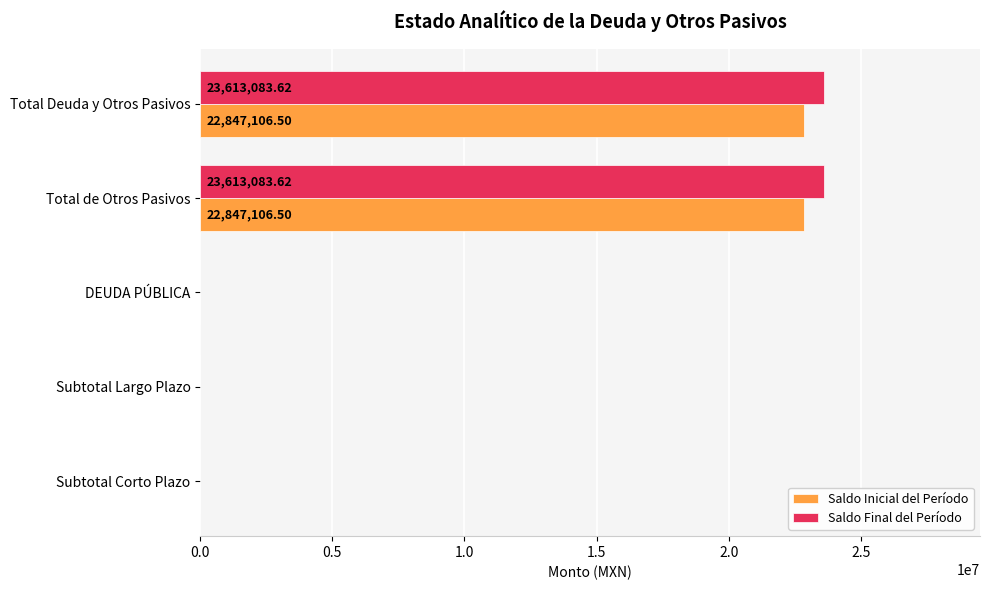

How many categories are shown in the chart?

5